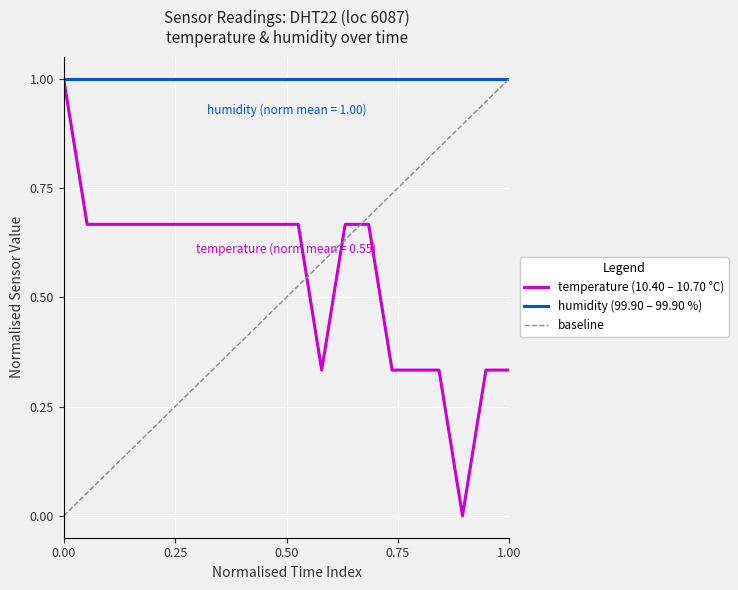

What is the highest value of the temperature (10.40 – 10.70 °C) series?

1.0